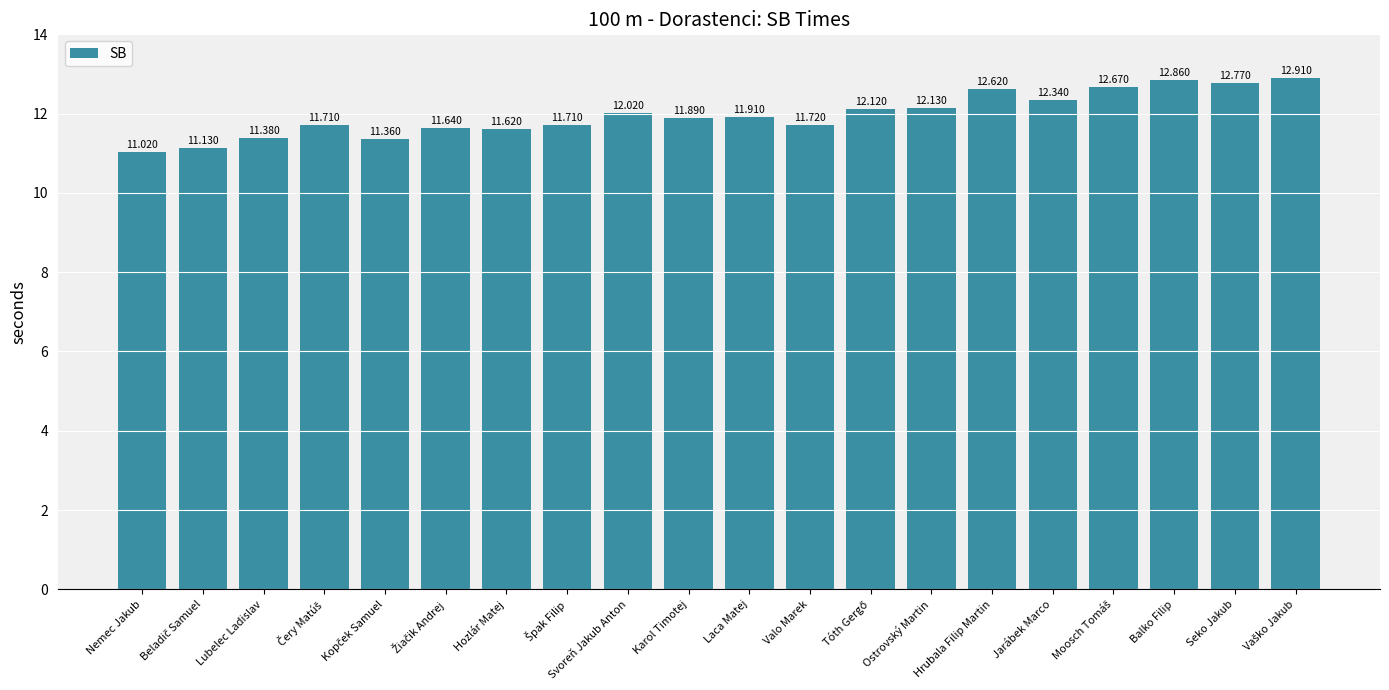

What is the change in value from Hrubala Filip Martin to Jarábek Marco?

-0.3